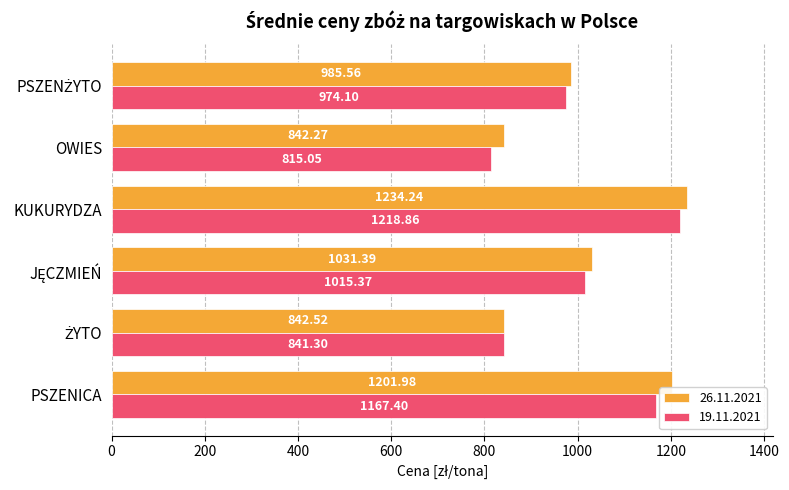

Count the number of data series in this chart.

2